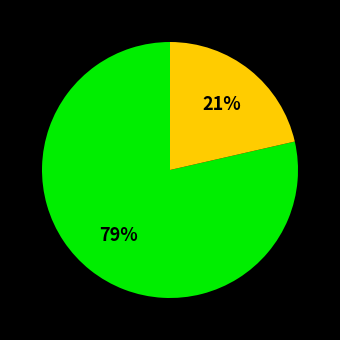

How many segments does this pie chart have?

2